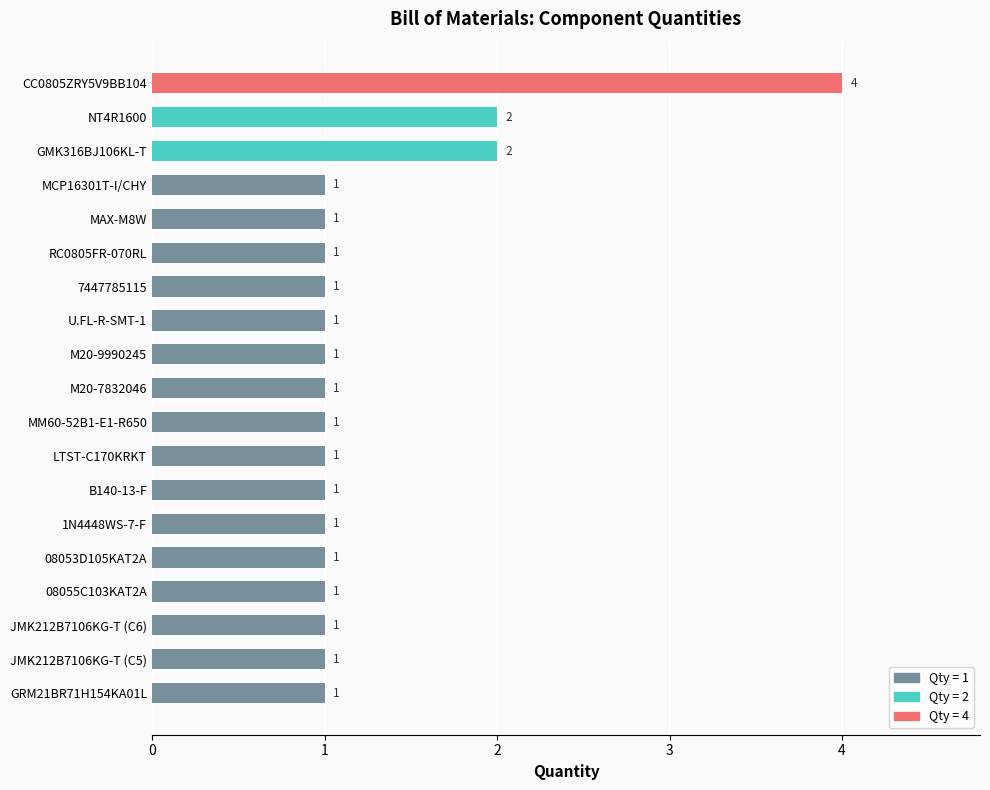

What is the sum of all values?

24